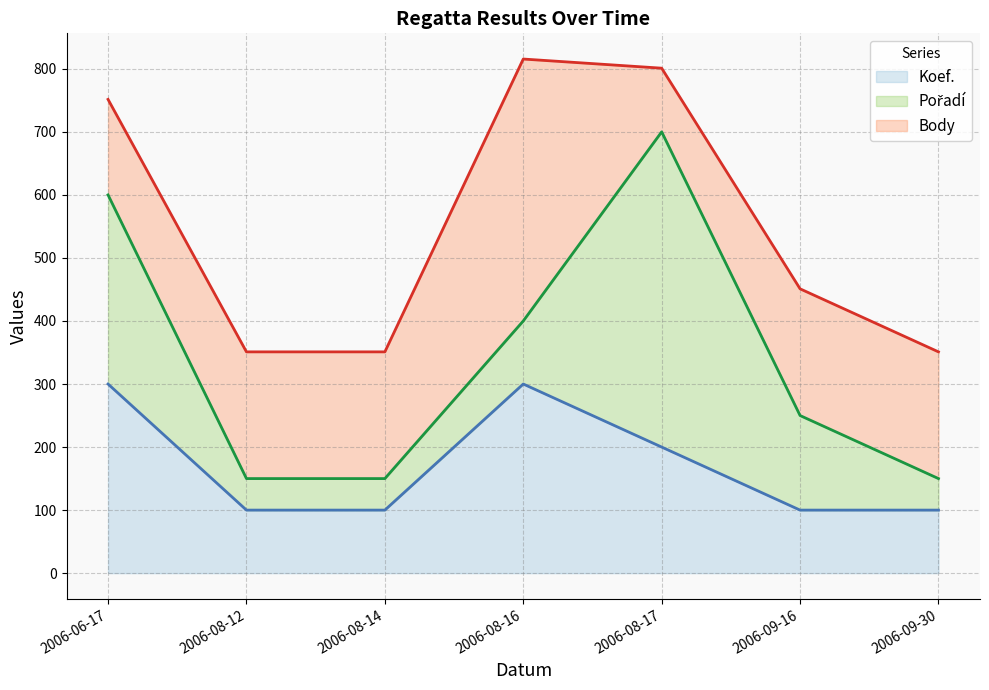

What are all the series names shown in the legend?

Body, Pořadí, Koef.